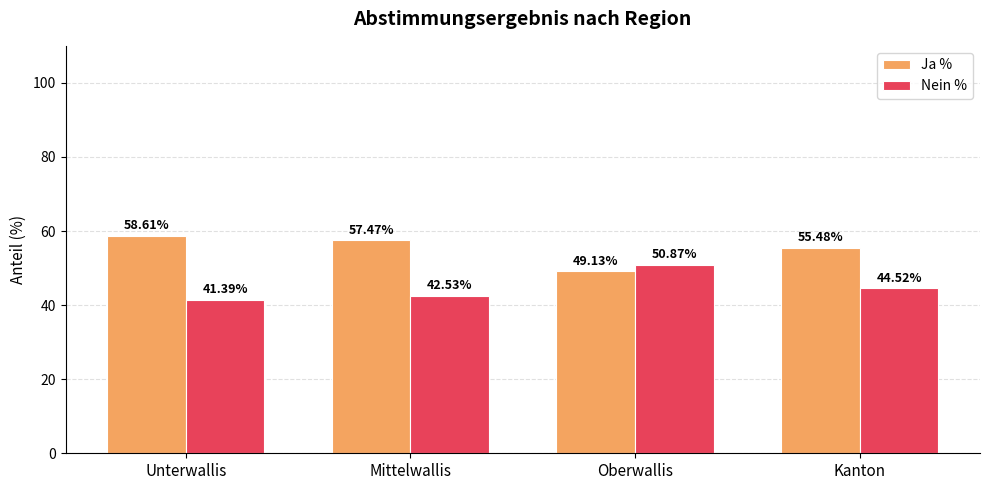

What is the maximum value shown in the chart?

58.6